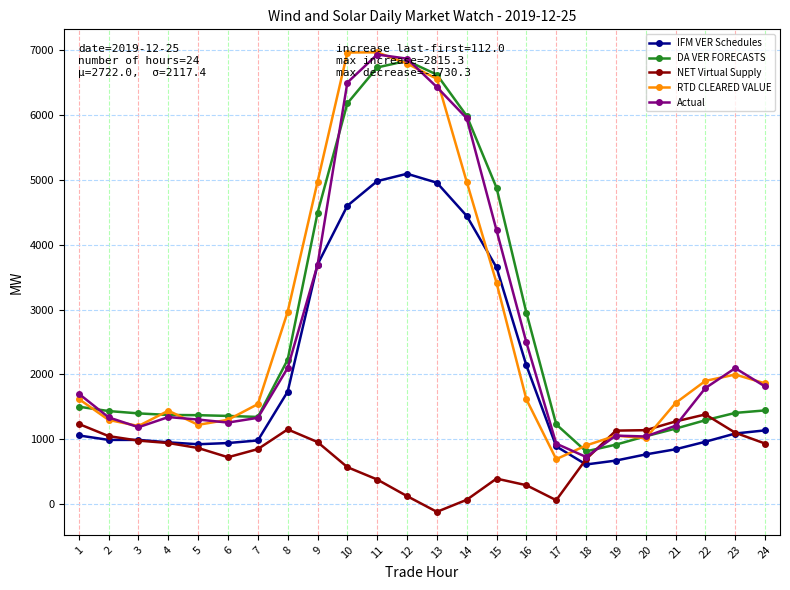

Is the value of IFM VER Schedules at 8 greater than the value of NET Virtual Supply at 19?

Yes